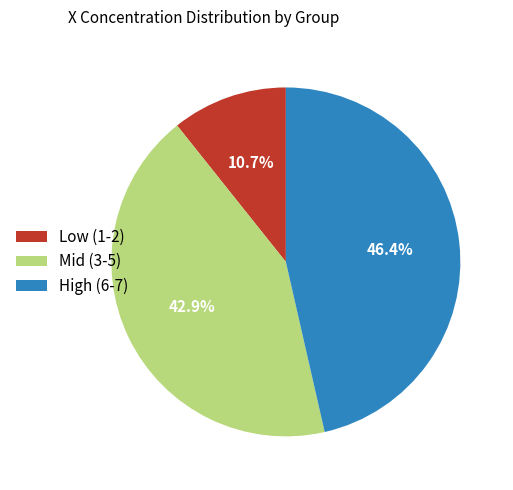

What percentage is NOT represented by Low (1-2)?

89.3%